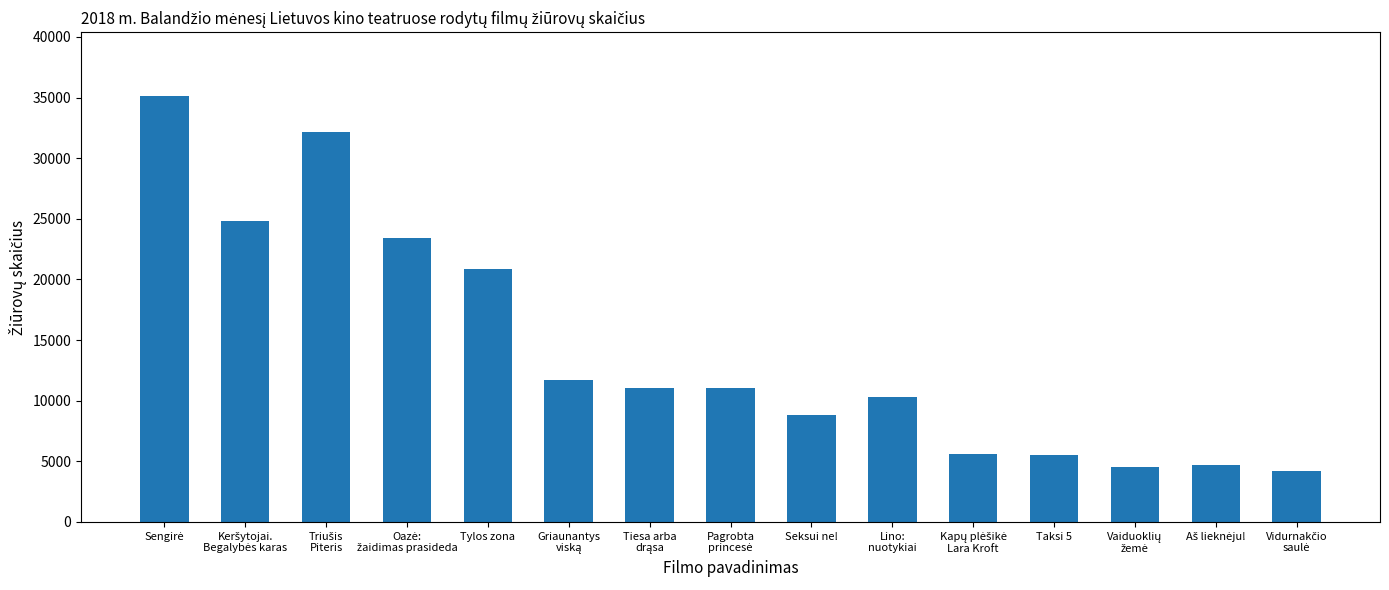

Is it true that the value at Tylos zona is 20857?

True